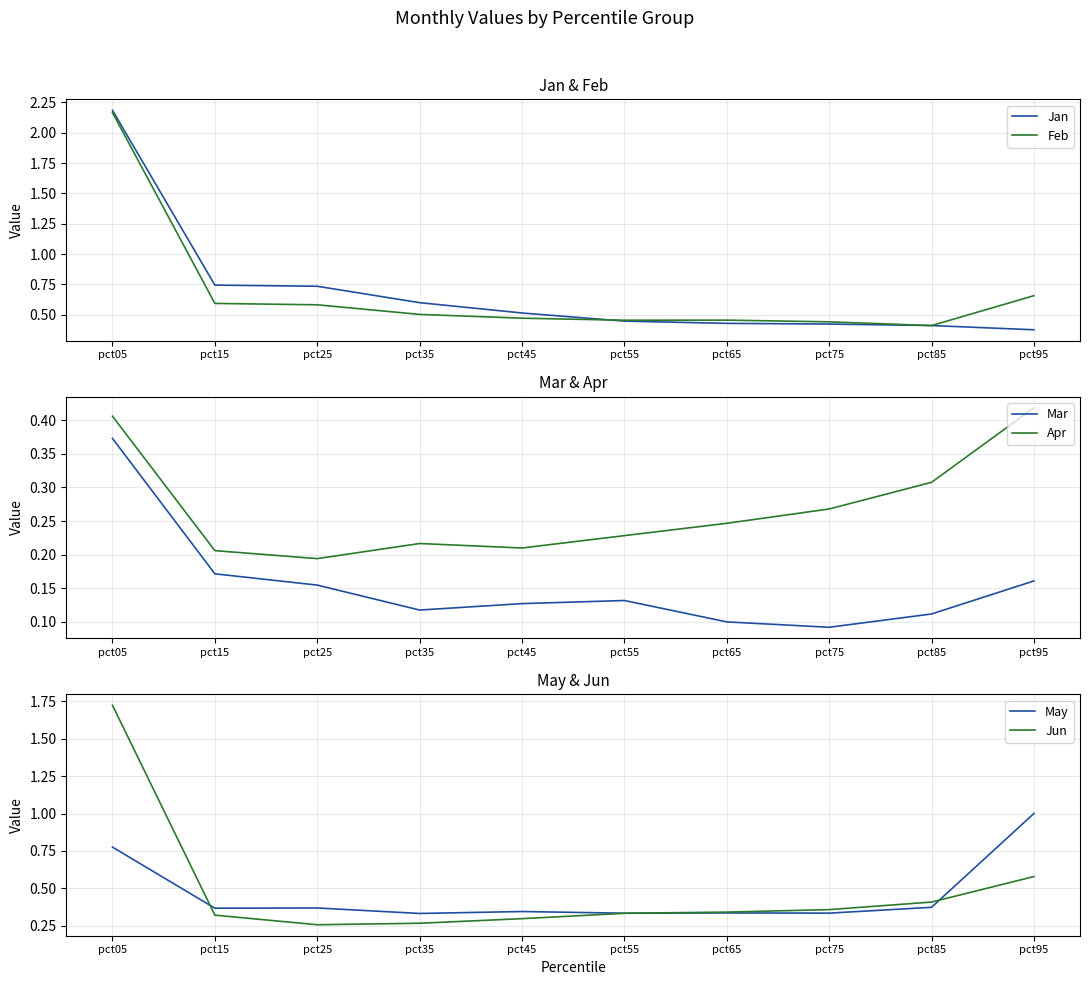

What is the value of the Mar point at the 3rd from the left?

0.2